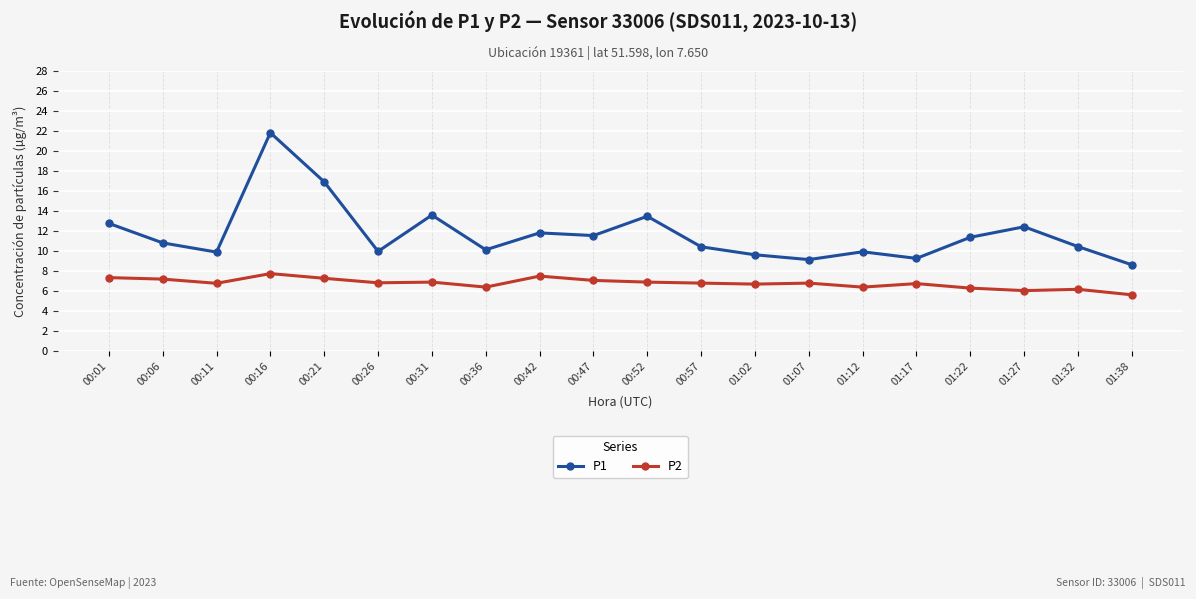

Which series has the widest spread of values?

P1